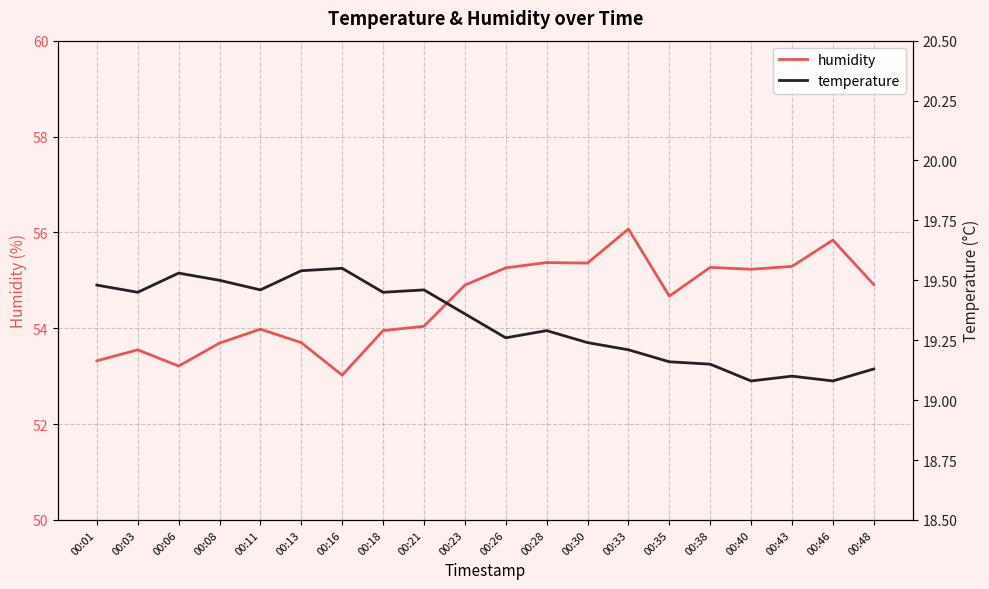

How many data points in humidity are above 54?

12